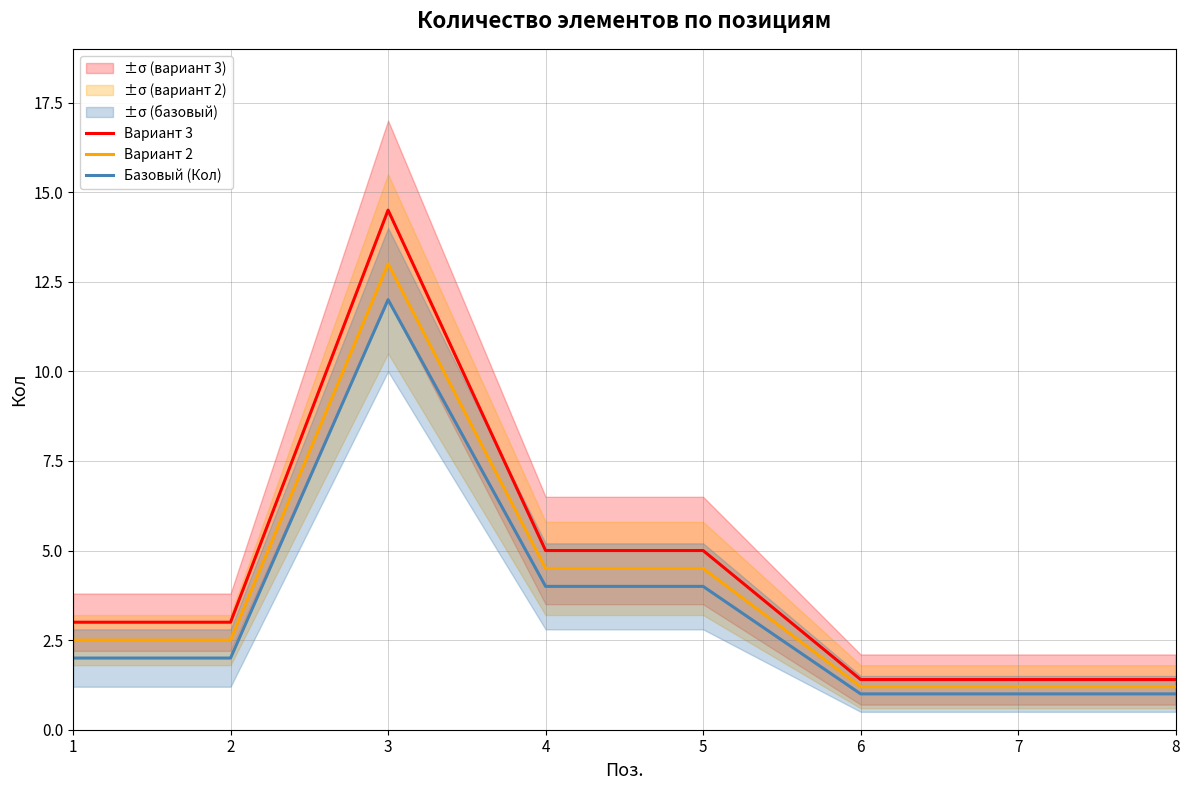

Which category has the highest value in the Вариант 2 series?

3